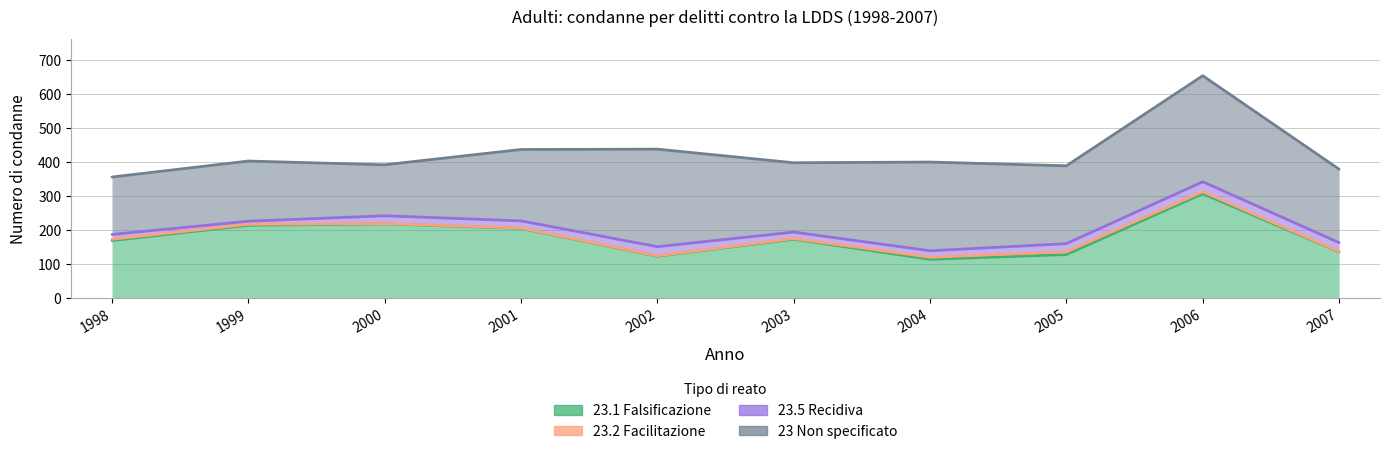

What is the approximate value of 23 Non specificato at 1999, to the nearest 10?

180